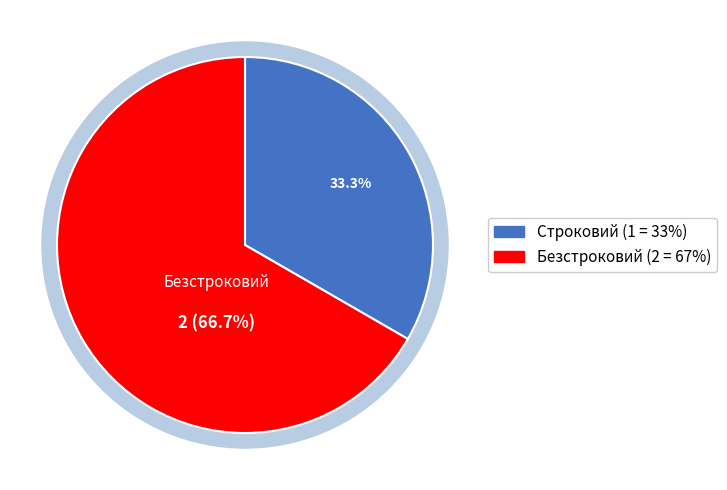

To the nearest percent, what is the difference between the largest and smallest slice percentages?

33%